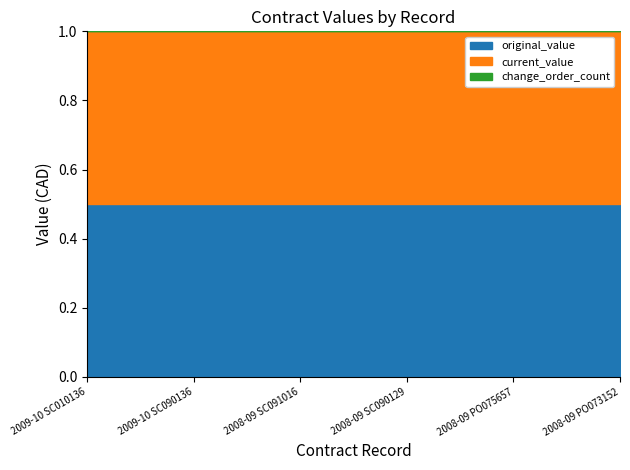

True or false: change_order_count and current_value cross at least once.

False